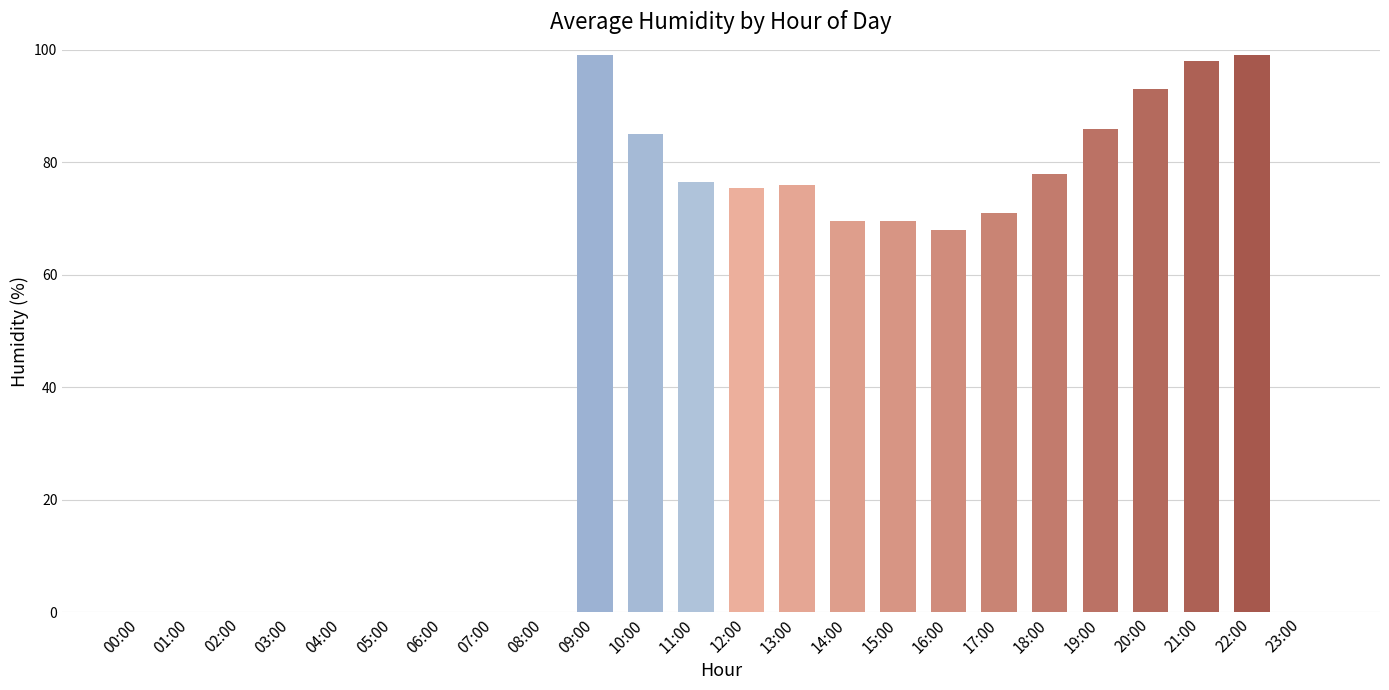

What is the ratio of the value at 11:00 to the value at 09:00?

0.8